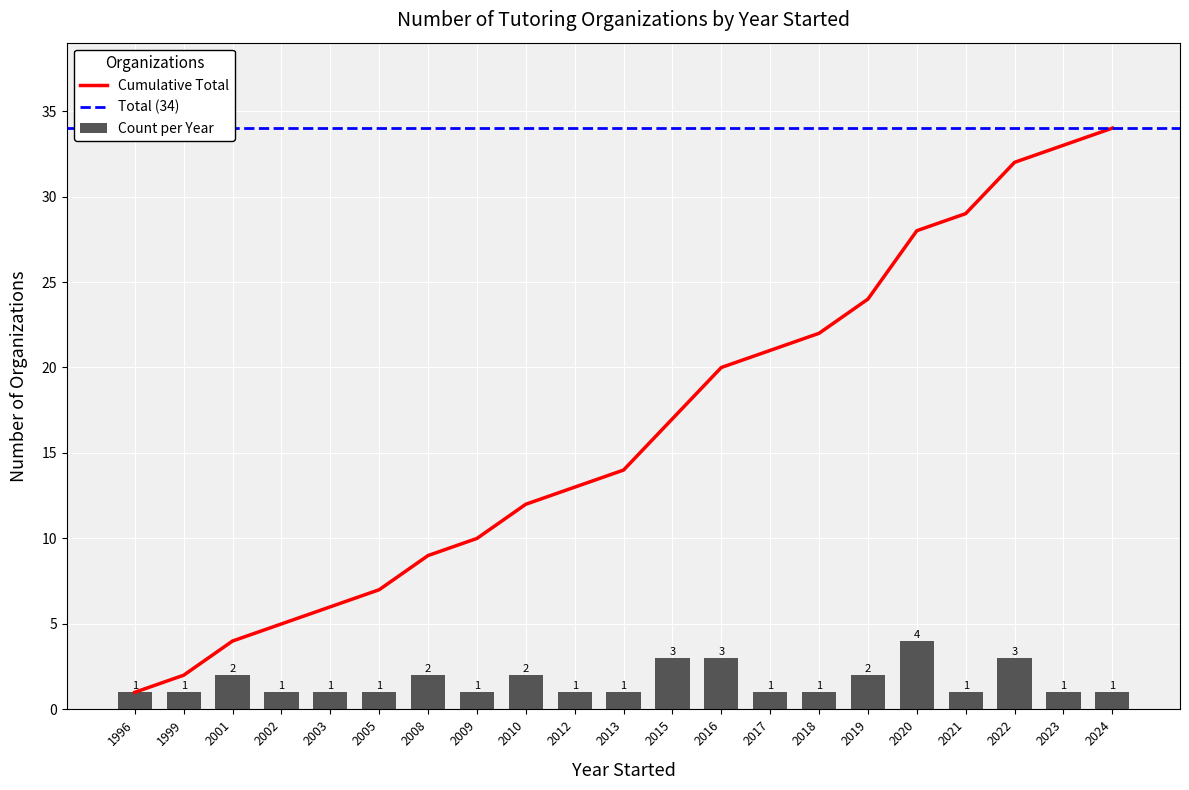

Which category has the highest value in the Count per Year series?

2020